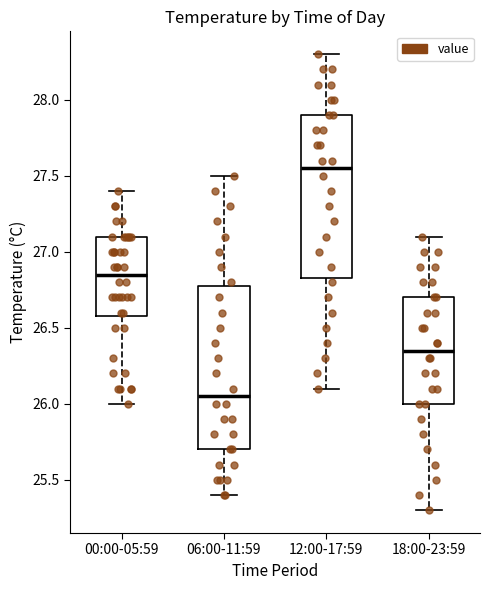

Where does the upper whisker of the box for 18:00-23:59 end on the y-axis? The values are not printed on the chart, so give them approximately, as read against the axis.

27.10